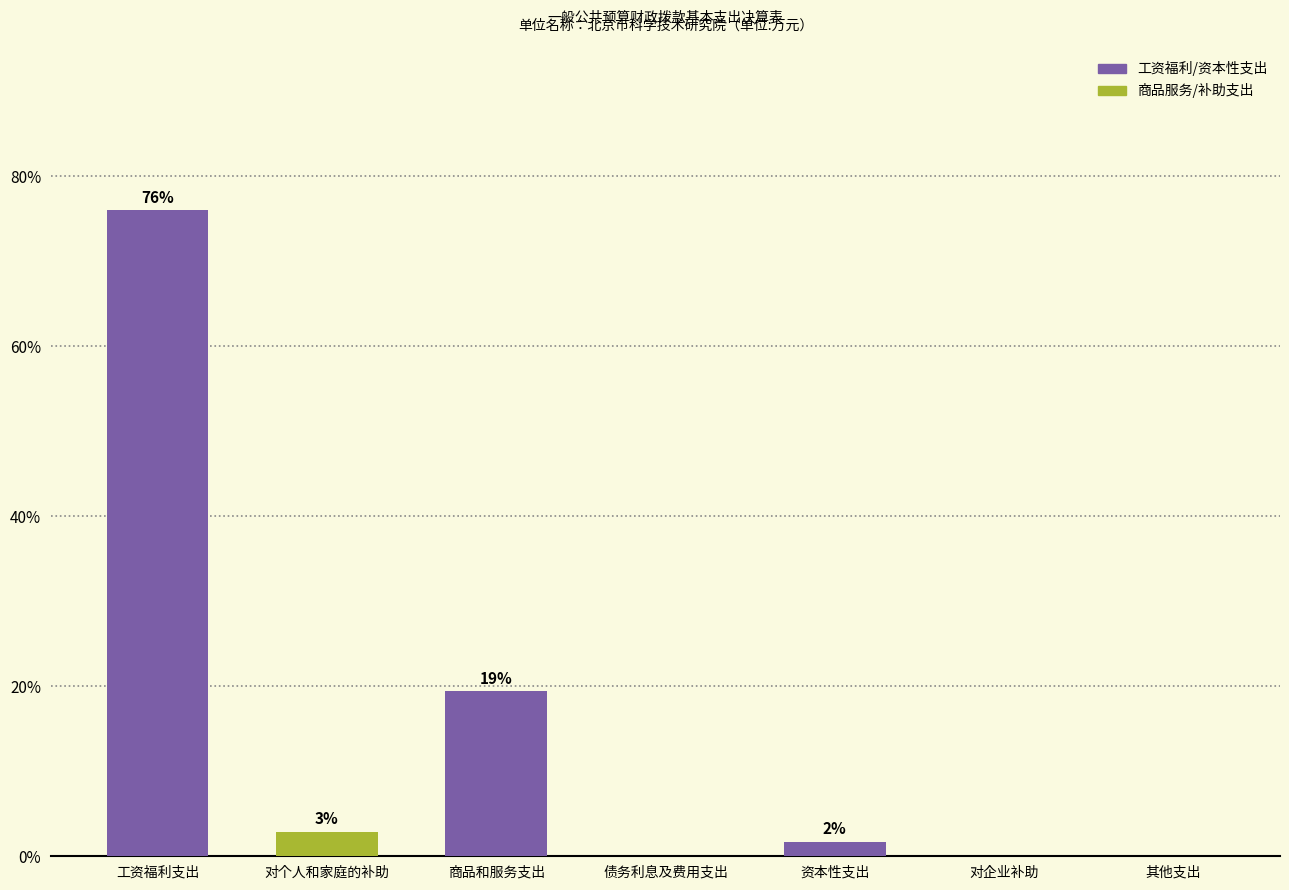

What is the difference between the values at 债务利息及费用支出 and 资本性支出?

1.7